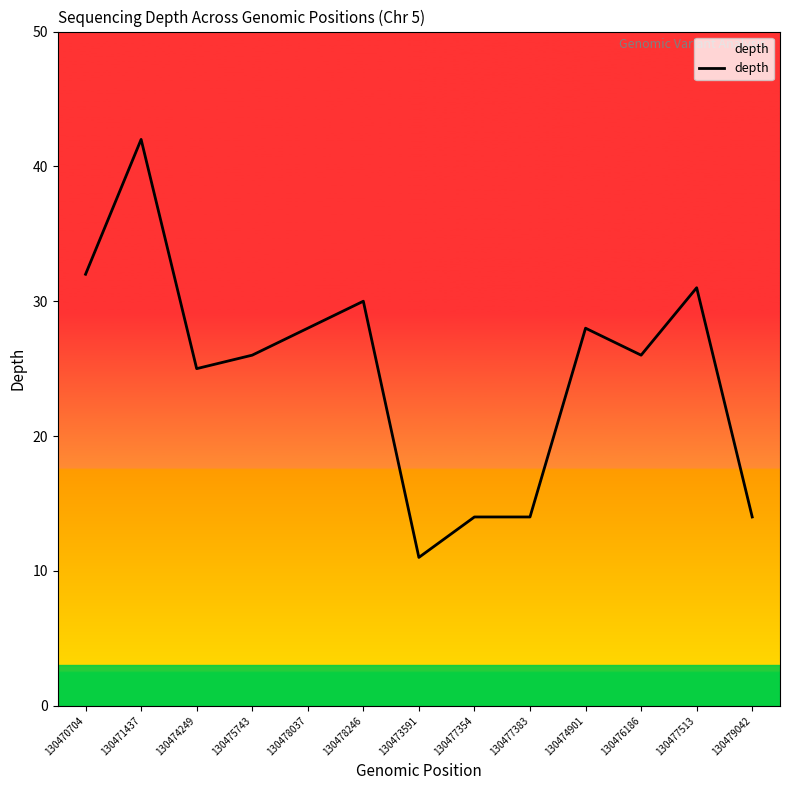

Is it true that the value at 130474901 is 10?

False